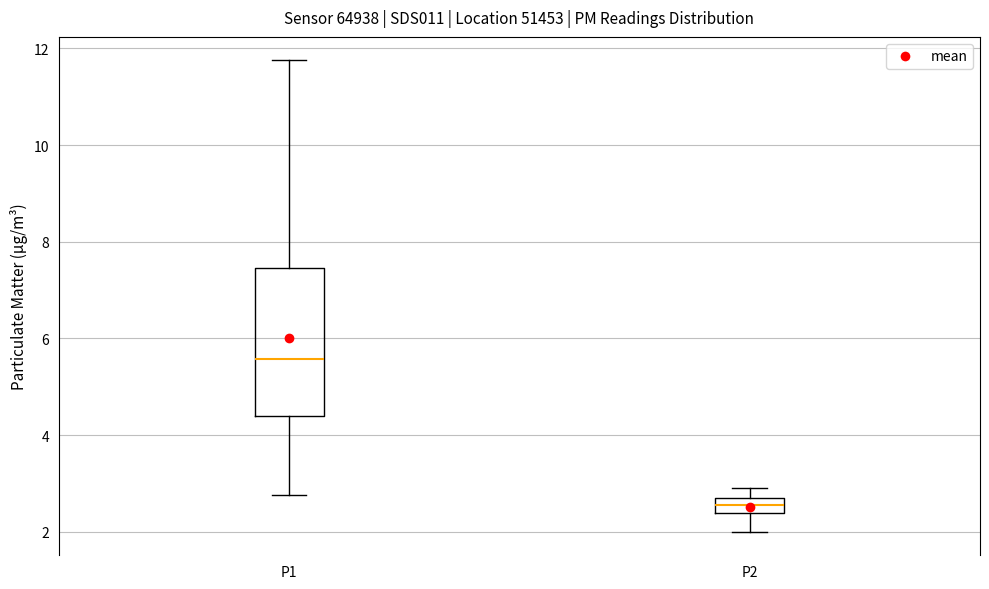

Which box's median line is the lowest?

P2